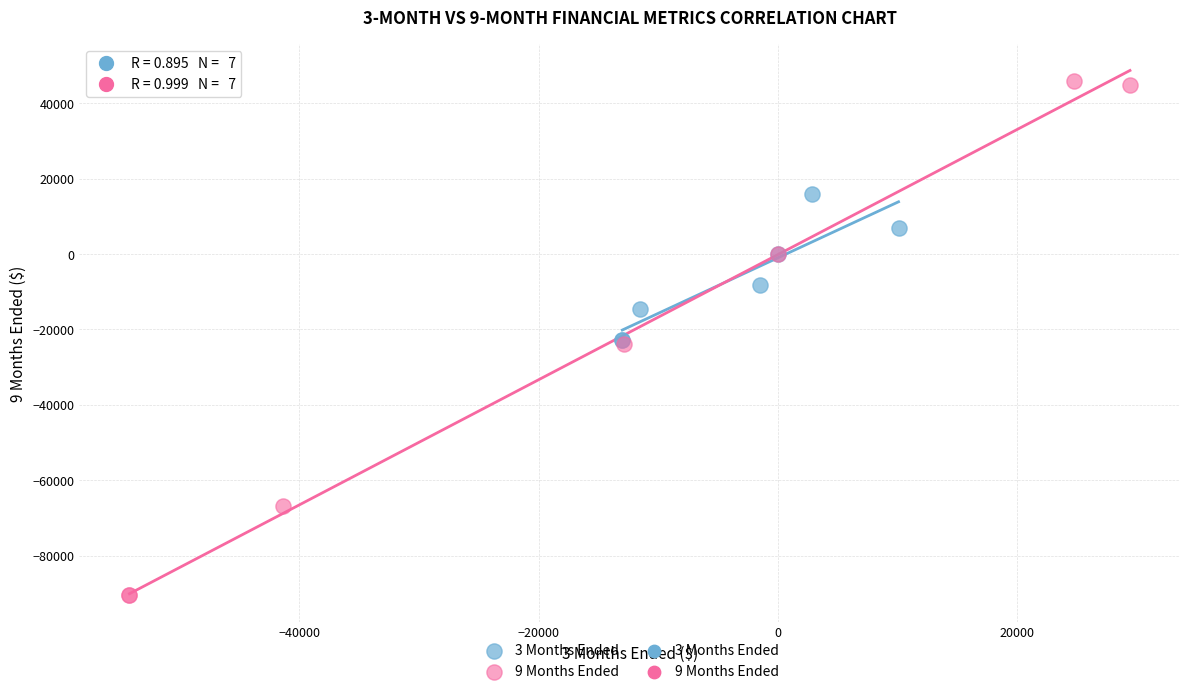

Which series has the largest Y range (max minus min)?

9 Months Ended